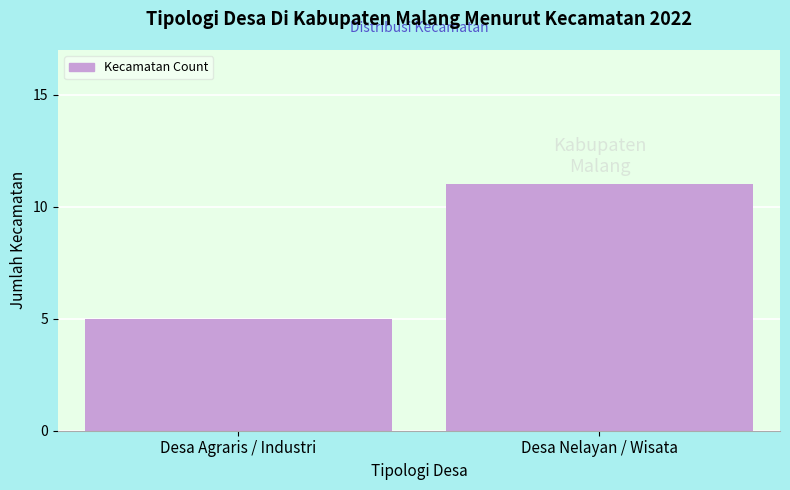

Reading left to right, transcribe all the data shown in this chart.

Desa Agraris / Industri=5	Desa Nelayan / Wisata=11